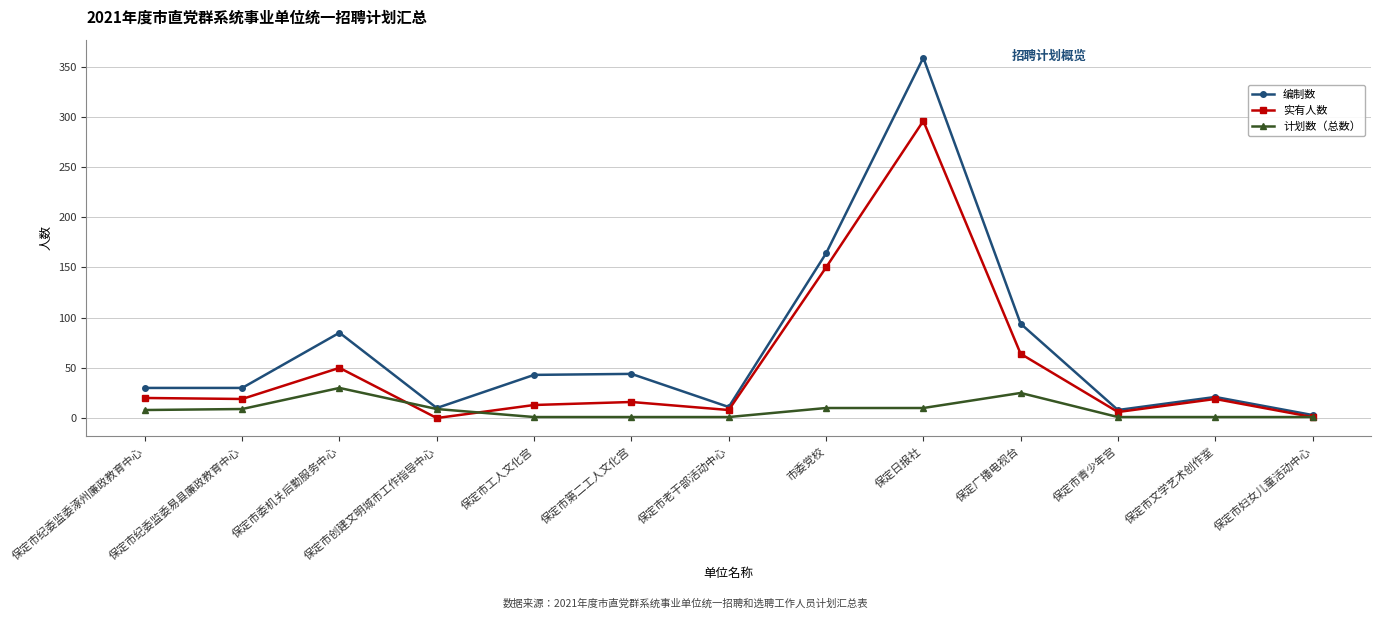

The 编制数 series shows 43 at 保定市工人文化宫. True or false?

True